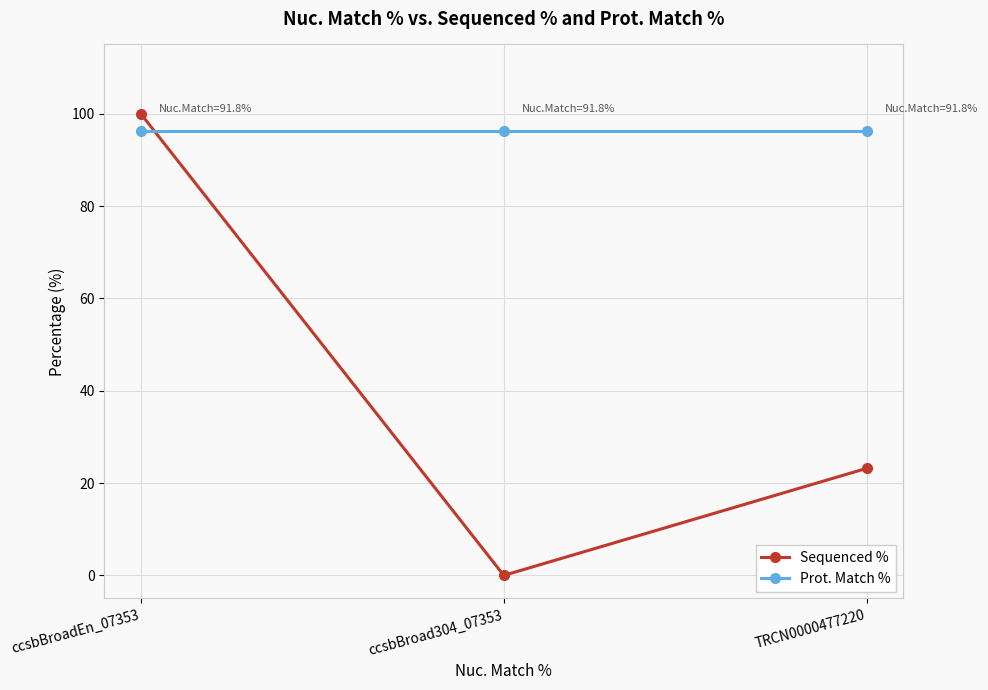

Reading left to right, list all the values displayed in this chart.

Sequenced %: 100.0	0.0	23.2
Prot. Match %: 96.3	96.3	96.3